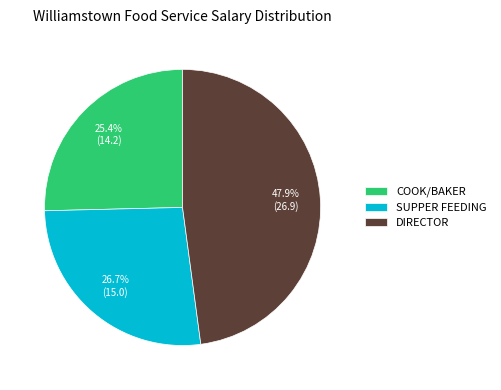

True or false: SUPPER FEEDING accounts for 27% of the total.

True